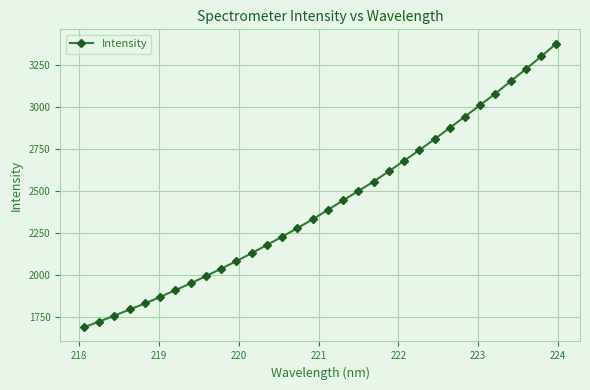

What is the minimum value shown in the chart?

1691.9